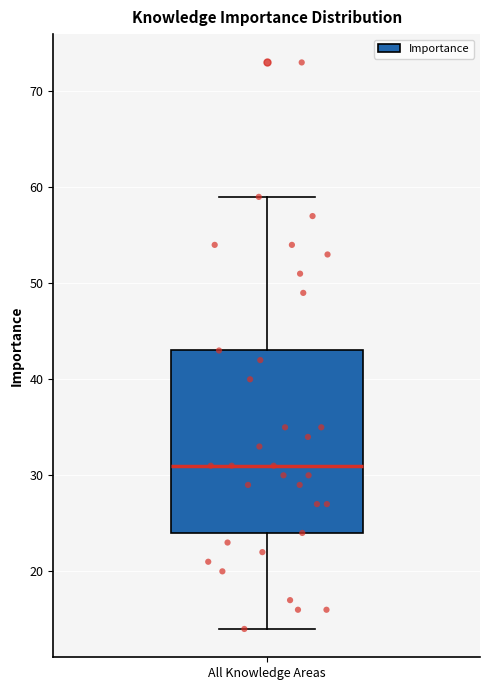

Transcribe this box plot: give where the median line is, the range the box spans, and where the two whiskers end, as read against the y-axis. The values are not printed on the chart, so give them approximately, as read against the axis.

median 31, box 24 to 43, whiskers 14 to 59